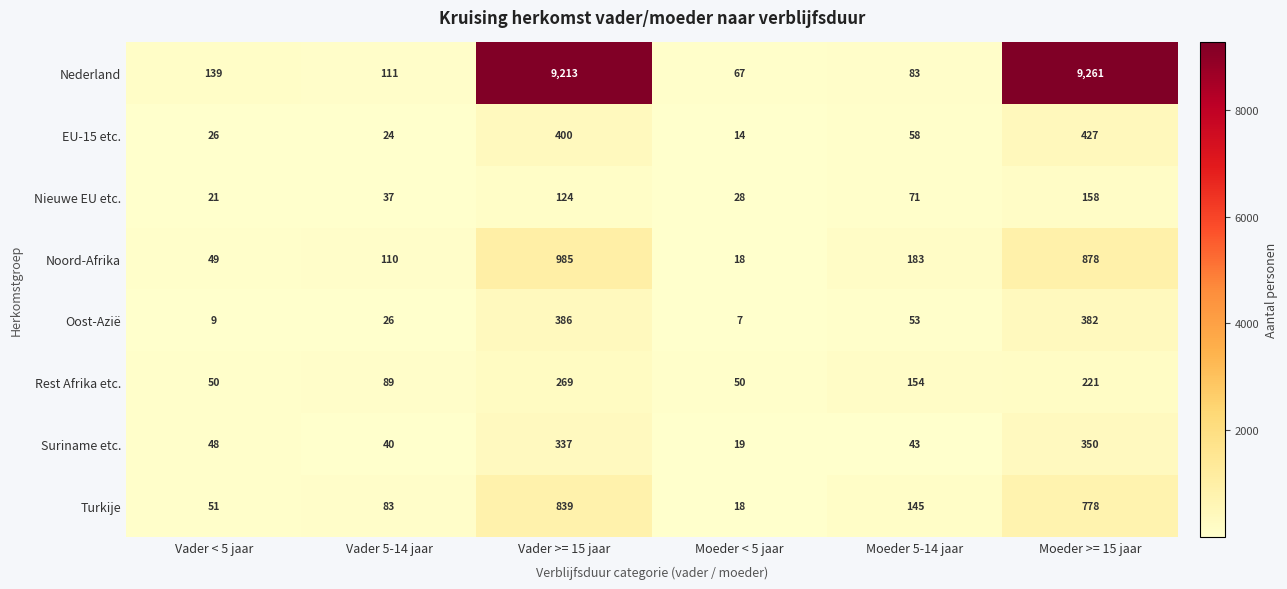

The value of EU-15 etc. at Moeder >= 15 jaar is 600. True or false?

False